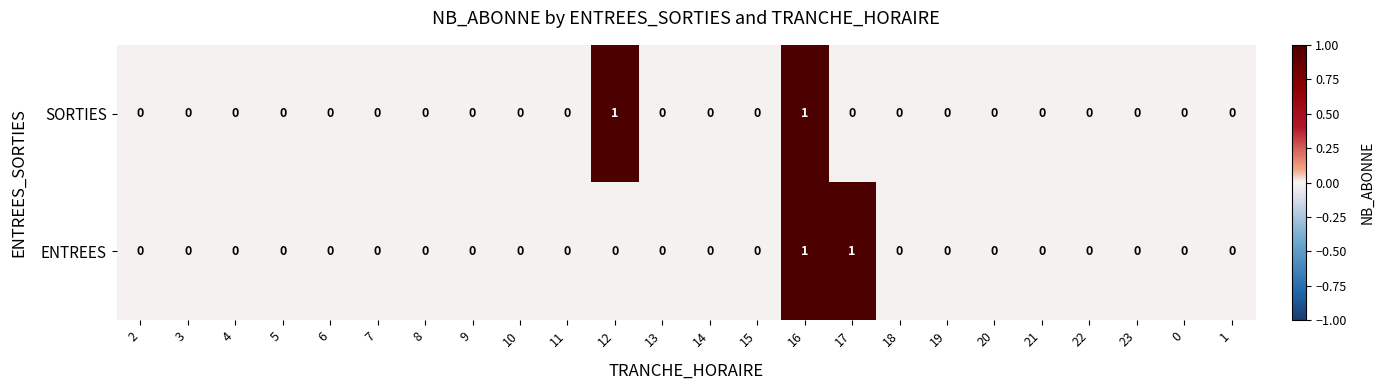

Is it true that SORTIES equals 0 at 17?

True